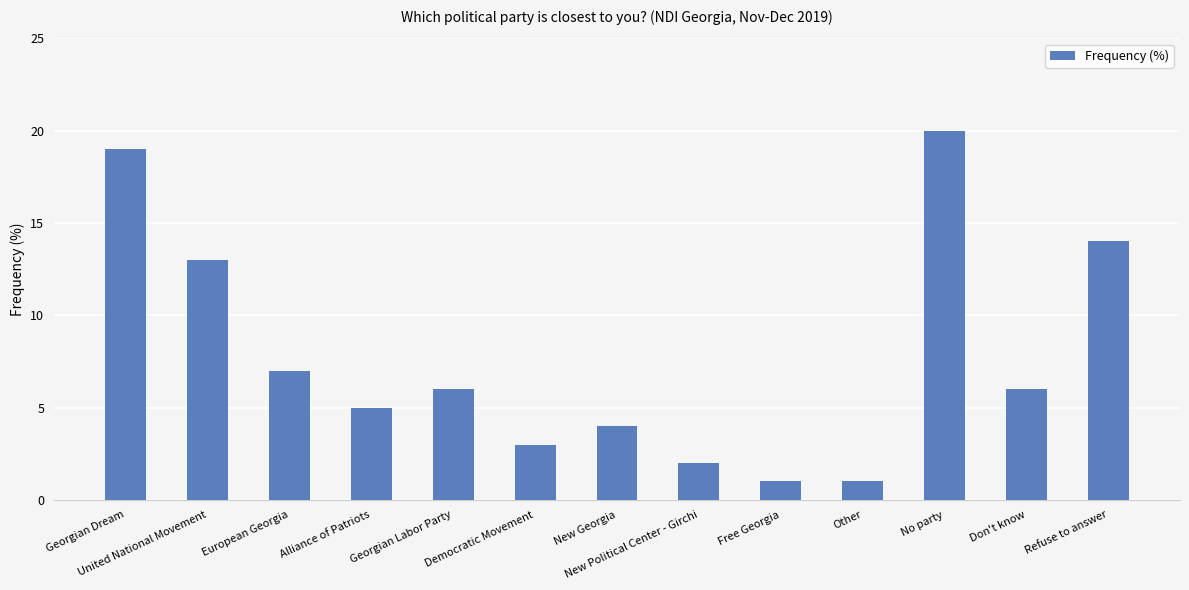

What value does the data have at Don't know, to the nearest 5?

5